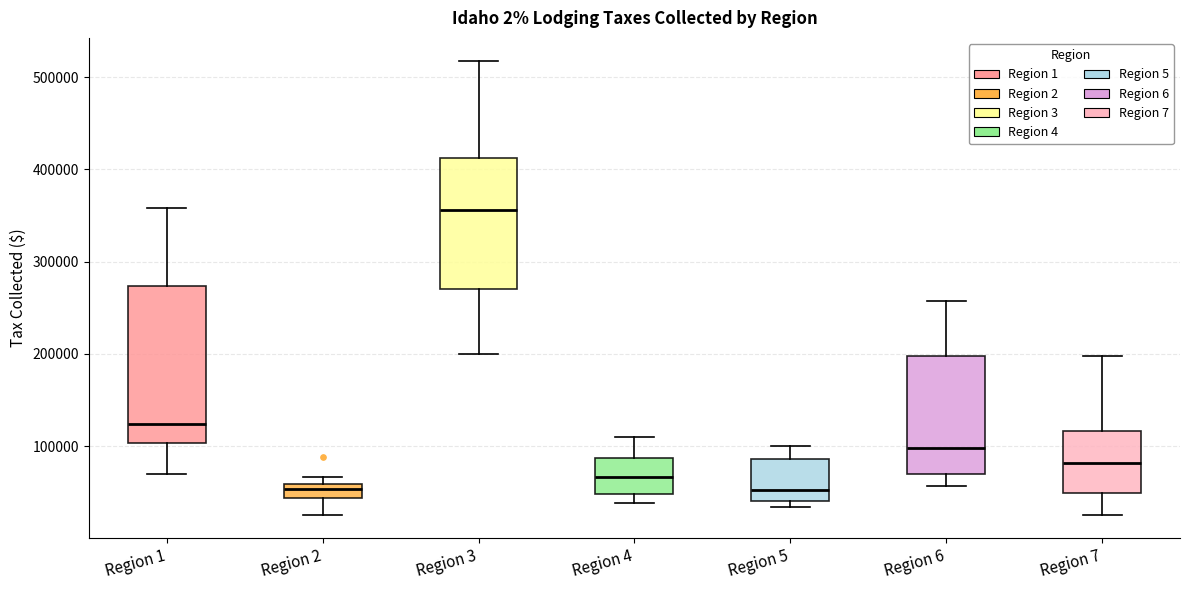

Where is the upper edge of the box for Region 6 on the y-axis? The values are not printed on the chart, so give them approximately, as read against the axis.

200000